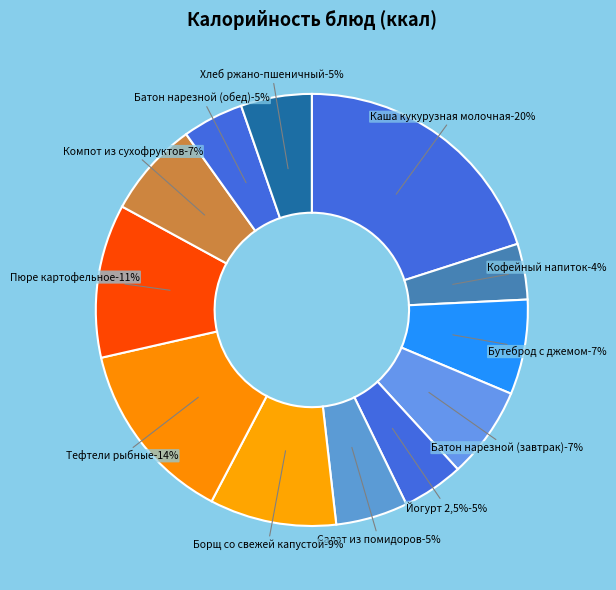

Count the number of slices in the pie.

12